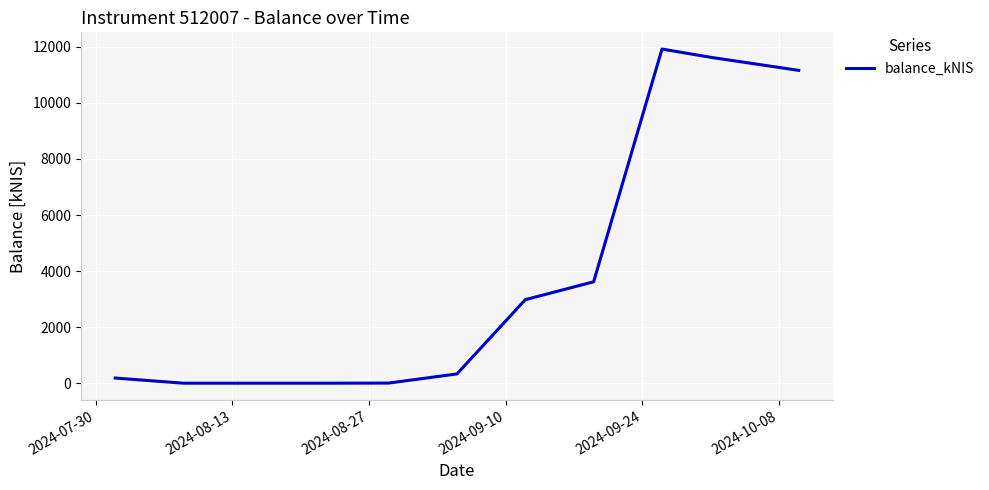

What is the maximum value shown in the chart?

11923.0